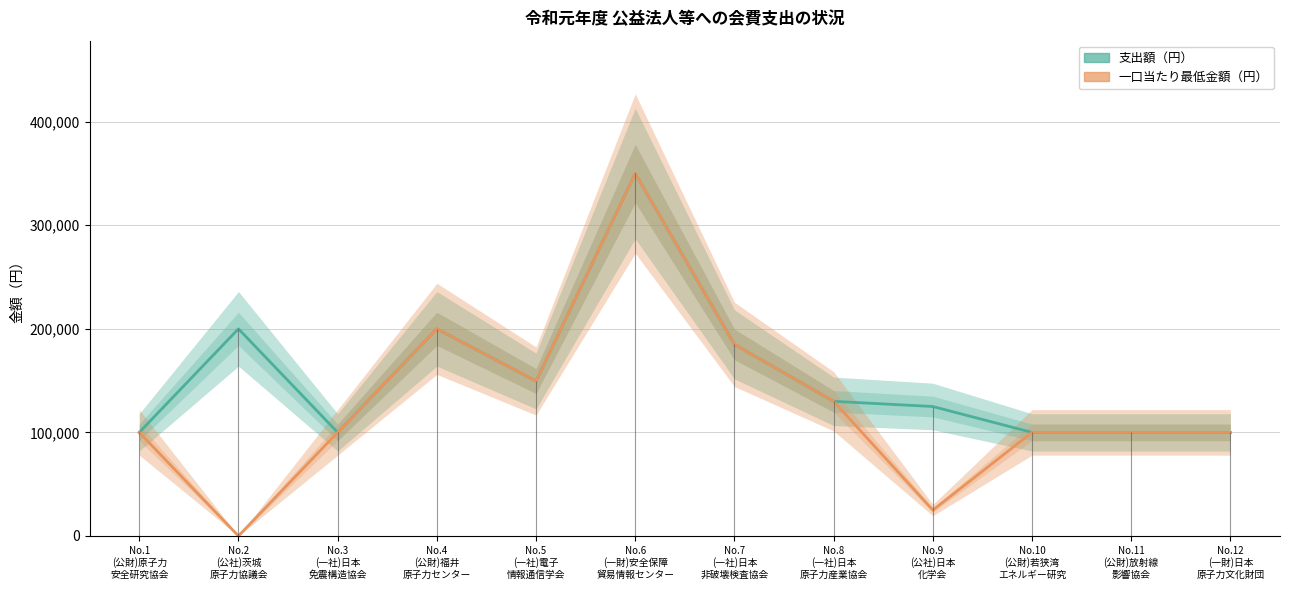

Reading right to left, what are all the values shown in this chart?

支出額（円）: 100000	100000	100000	125000	130000	185000	350000	149600	200000	100000	200000	100000
一口当たり最低金額（円）: 100000	100000	100000	25000	130000	185000	350000	149600	200000	100000	0	100000